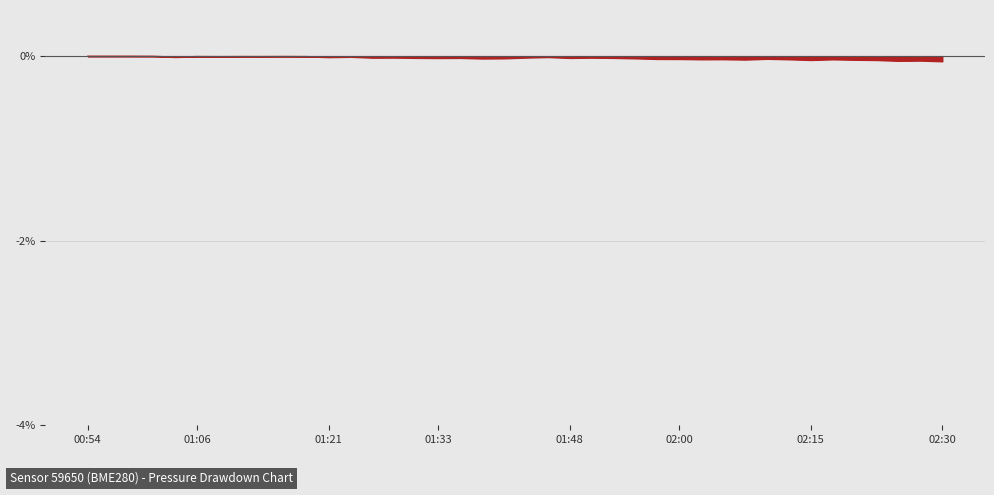

List the labels in order of value, largest first.

00:54, 00:56, 00:58, 01:01, 01:16, 01:06, 01:11, 01:13, 01:18, 01:08, 01:23, 01:03, 01:45, 01:21, 01:43, 01:28, 01:50, 01:26, 01:30, 01:35, 01:53, 01:48, 01:33, 01:40, 01:55, 01:38, 02:10, 01:57, 02:00, 02:05, 02:12, 02:02, 02:17, 02:07, 02:20, 02:15, 02:22, 02:27, 02:25, 02:30